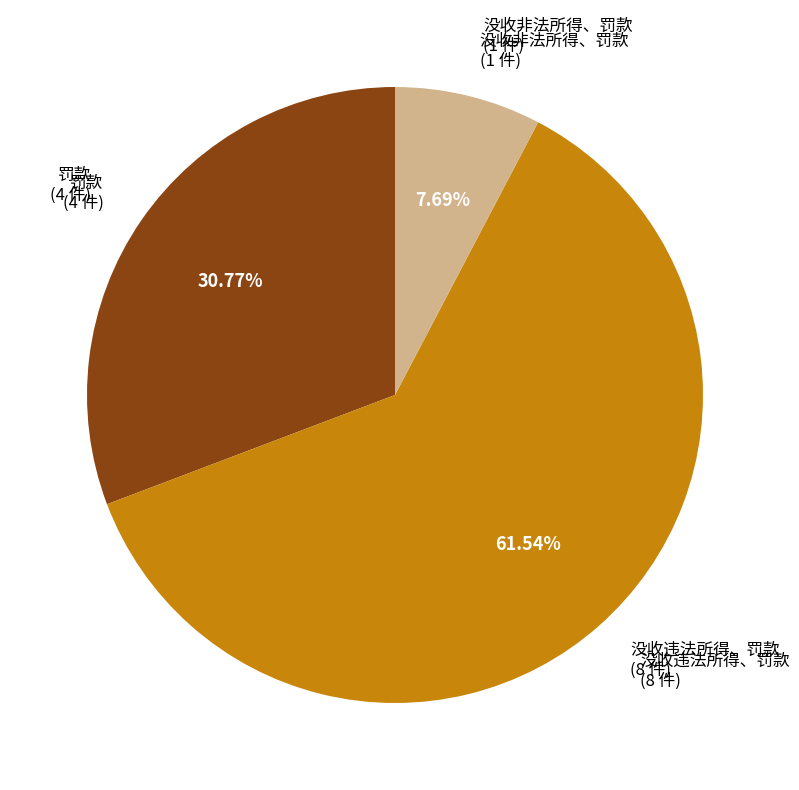

Is there a majority slice in this chart?

Yes